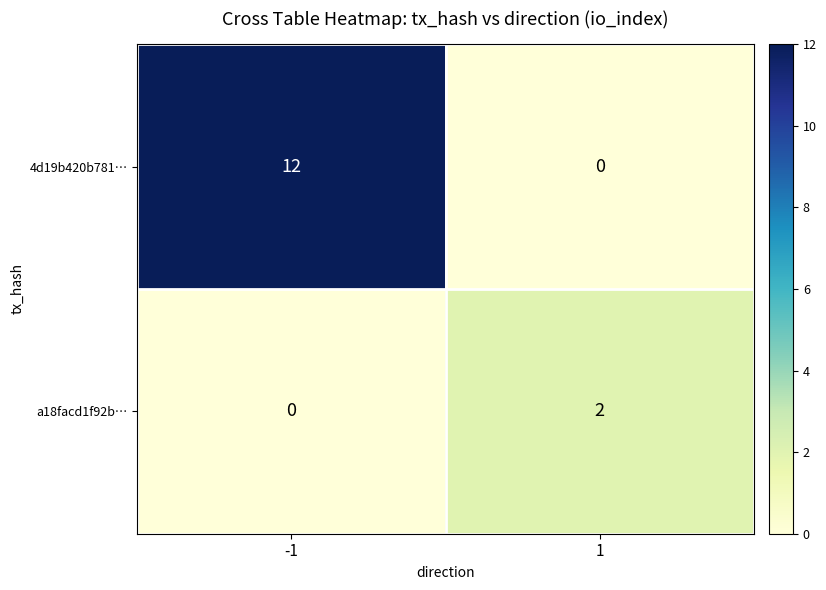

Reading left to right, transcribe all the data shown in this chart.

4d19b420b781…: 12	0
a18facd1f92b…: 0	2